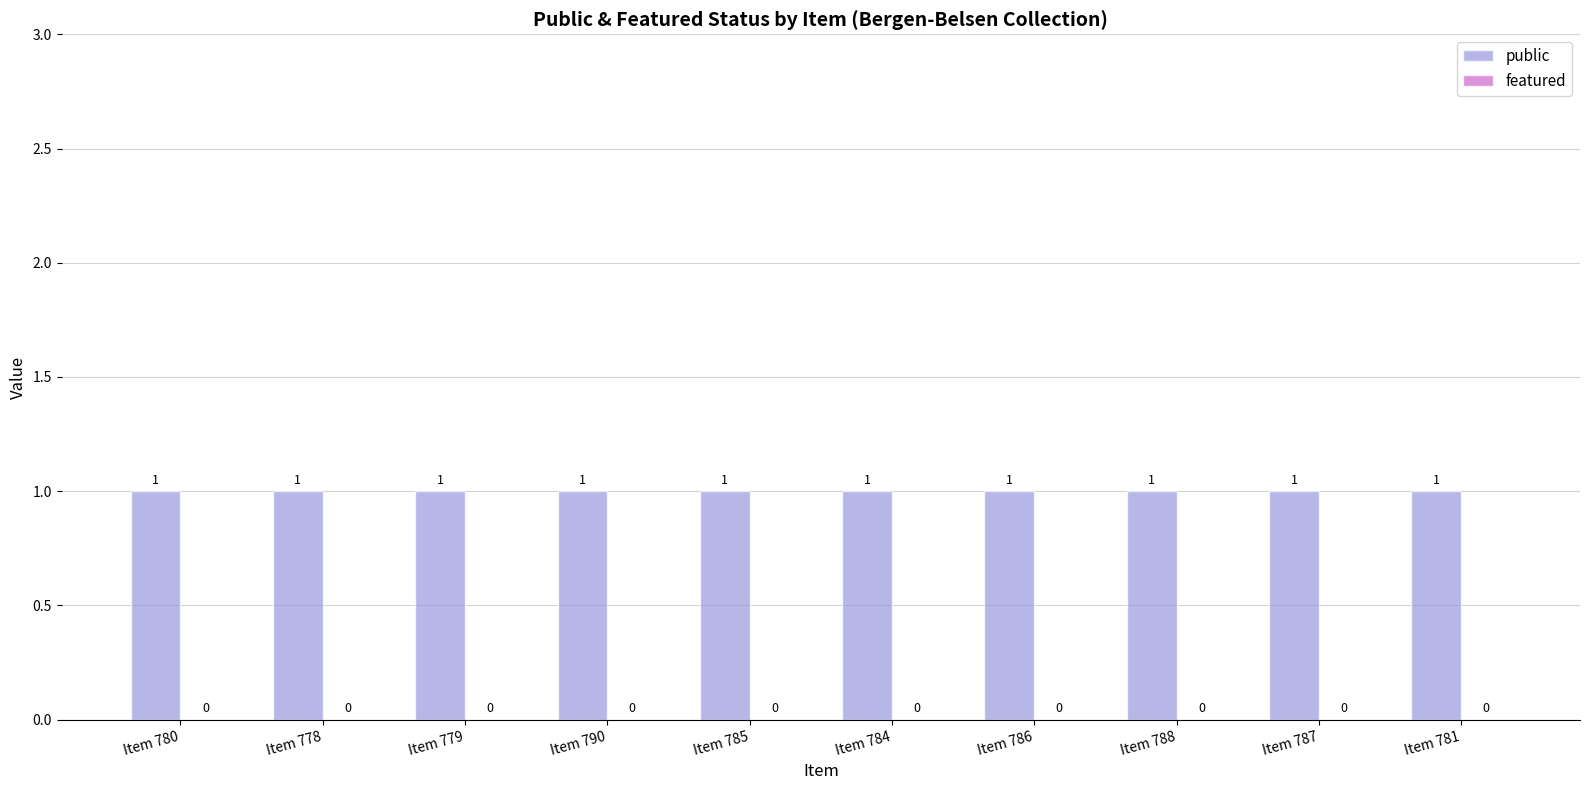

Rank the series at Item 779 from lowest to highest value.

featured, public